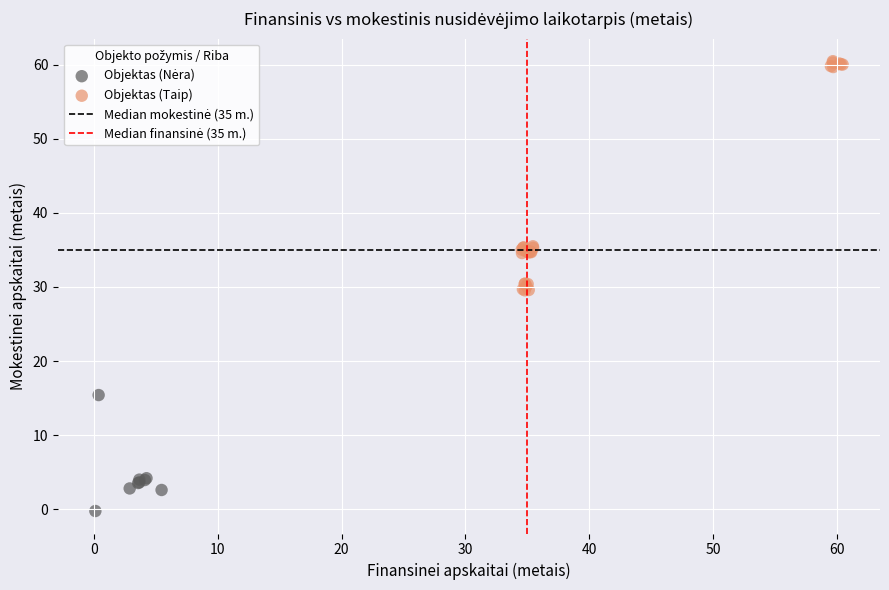

Which series has the largest Y range (max minus min)?

Objektas (Taip)